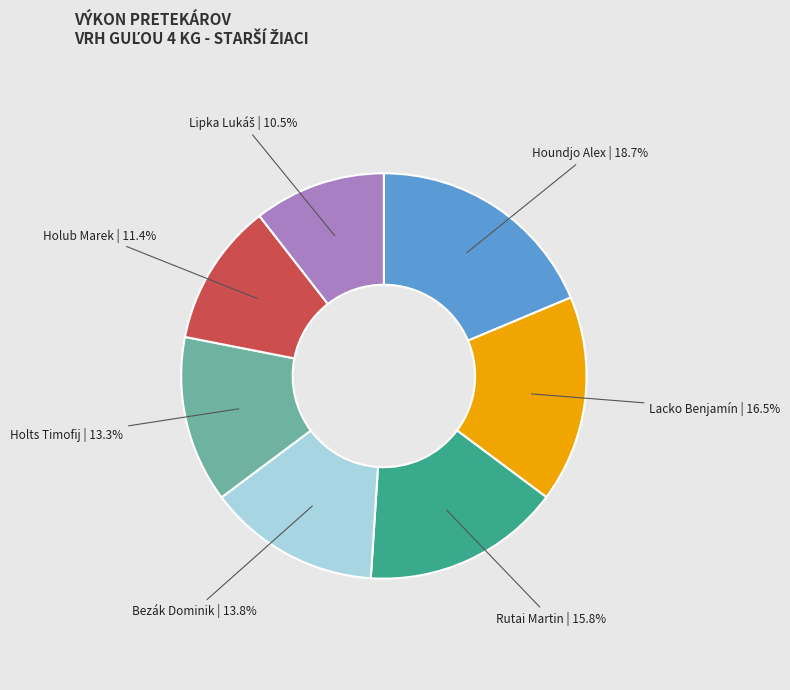

True or false: Holub Marek accounts for 11% of the total.

True